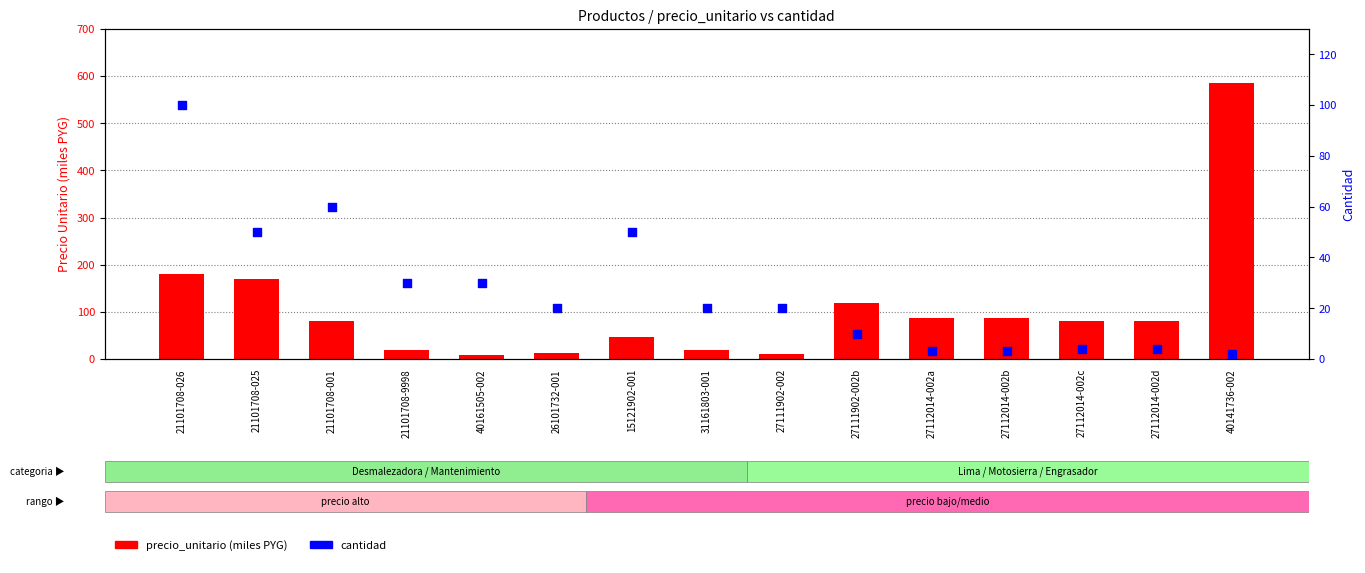

What are all the series names shown in the legend?

precio_unitario (miles PYG), cantidad